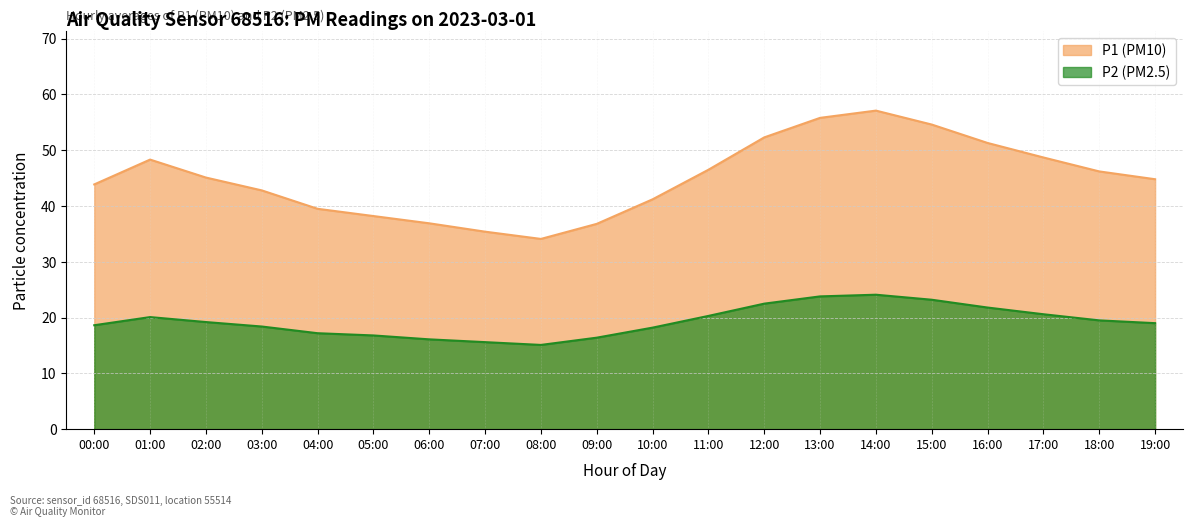

Is it true that P1 equals 48.7 at 17:00?

True